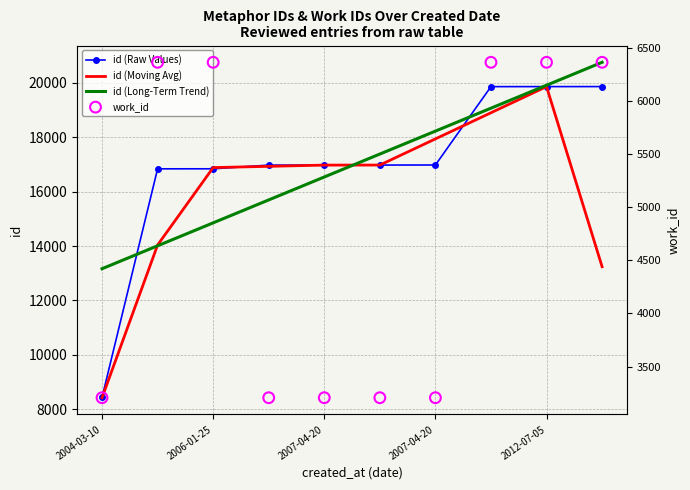

Is the value of id (Long-Term Trend) at 2012-07-05 greater than the value of work_id at 5?

Yes